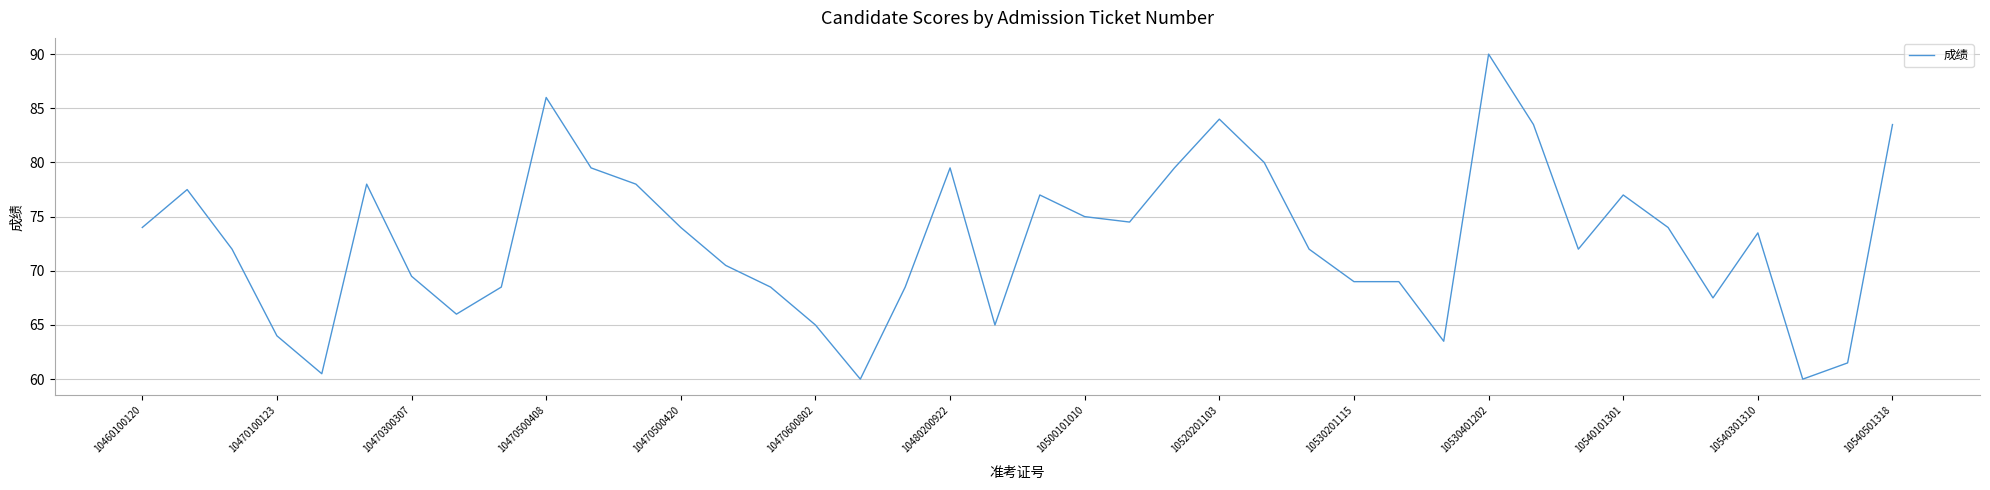

What is the minimum value shown in the chart?

60.0